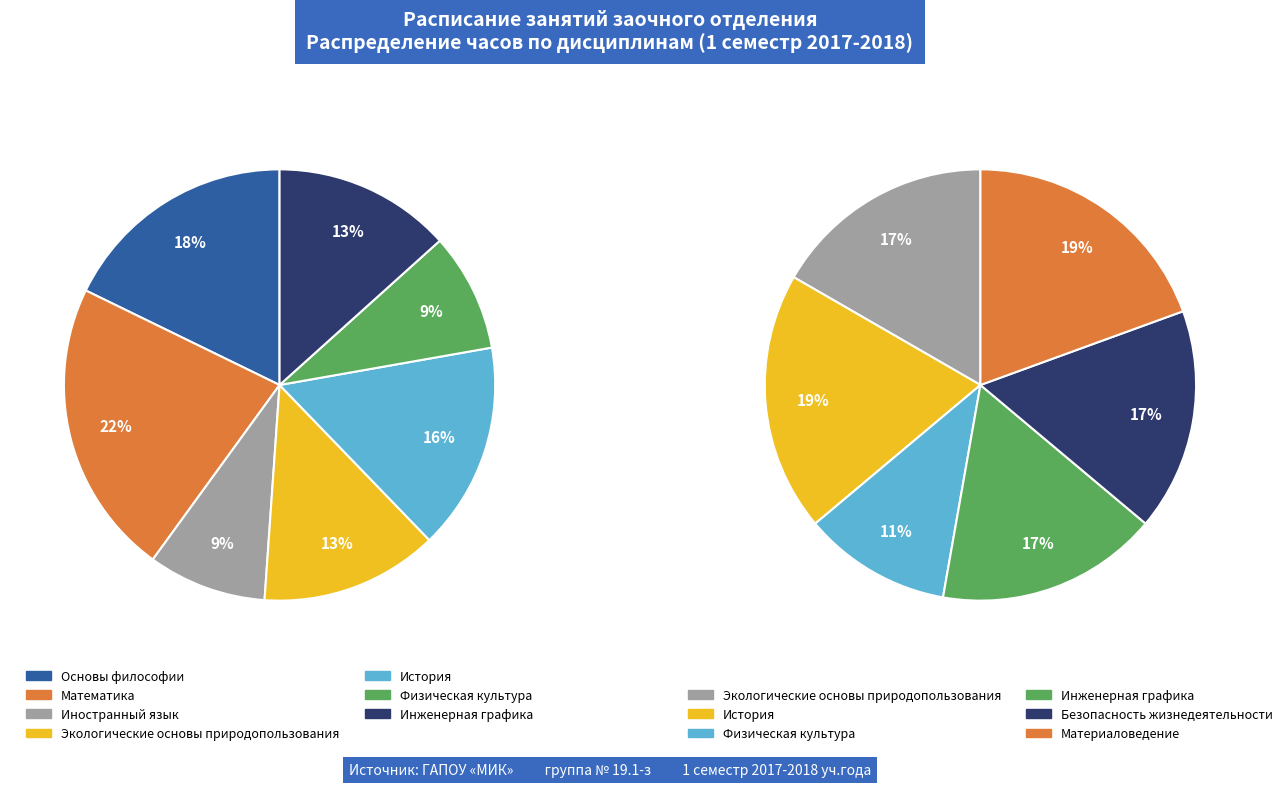

Do Математика and Безопасность жизнедеятельности together represent more than half of the pie?

No